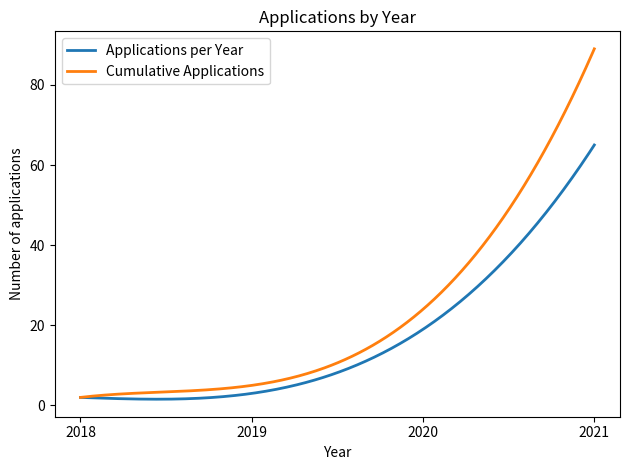

Which series has the largest total across all categories?

Cumulative Applications